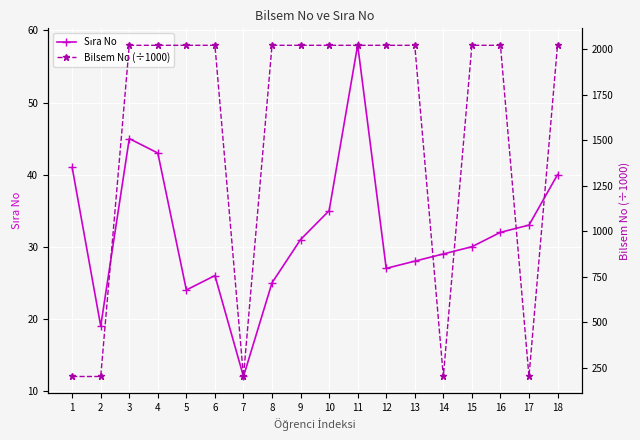

What is the spread (max minus min) of values at 9?

1991.2